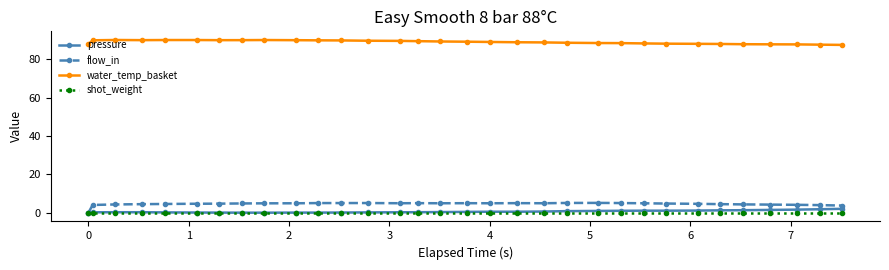

True or false: flow_in and water_temp_basket cross at least once.

False